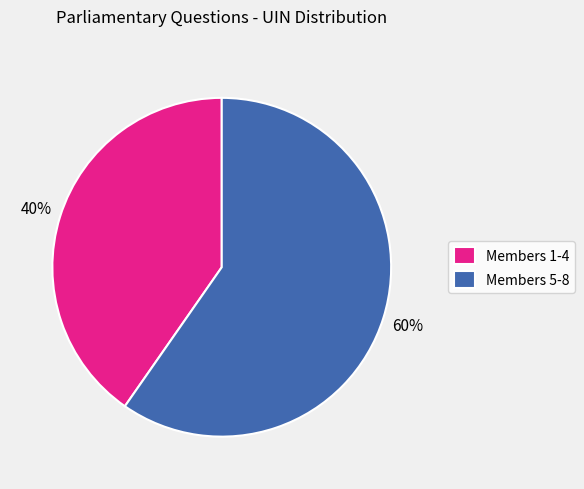

The Members 1-4 slice represents 40% of the pie. True or false?

True